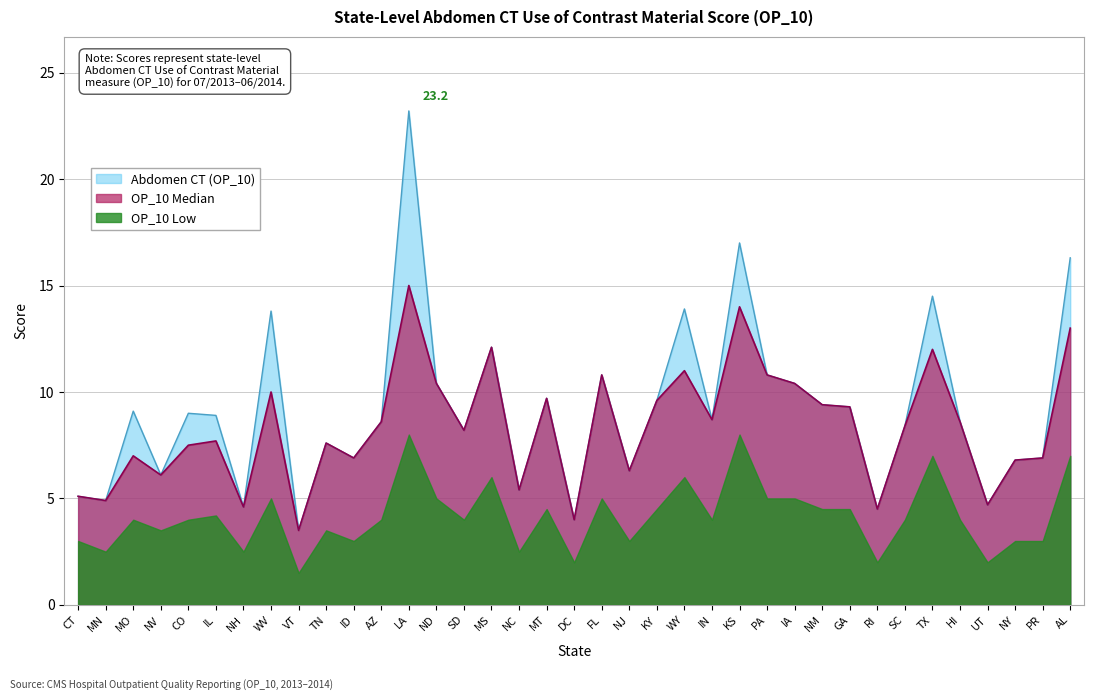

Where is the first local minimum for OP_10 Median?

MN